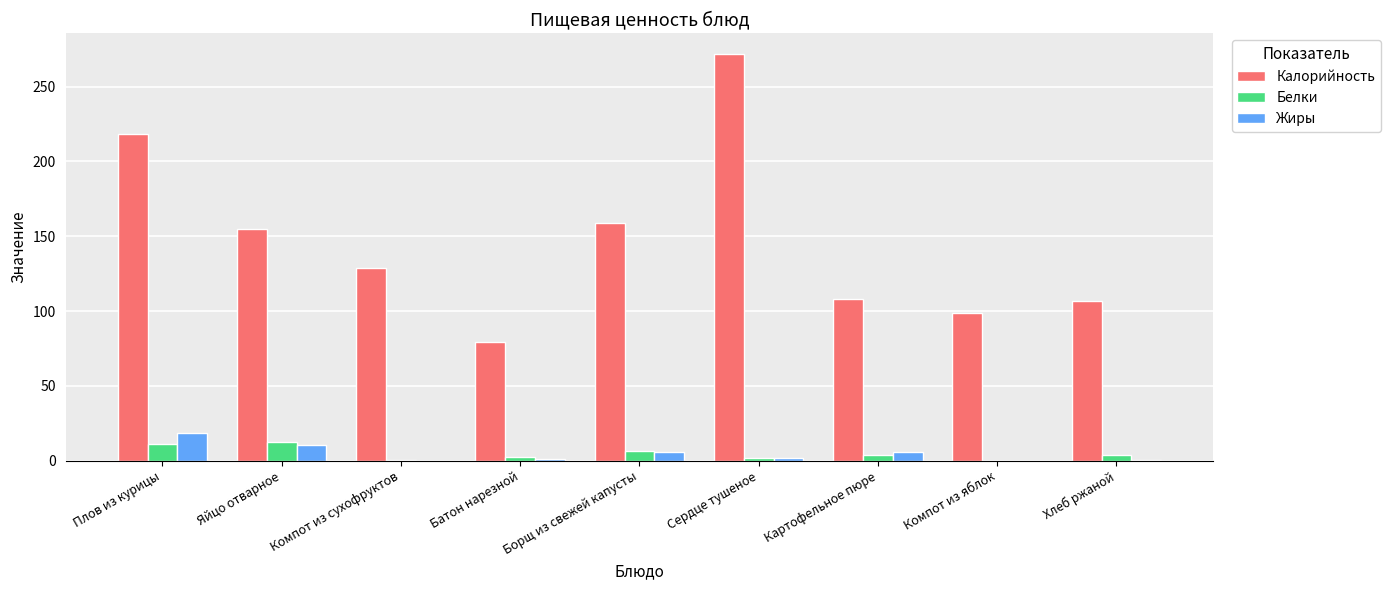

What is the sum of all Калорийность values?

1326.0